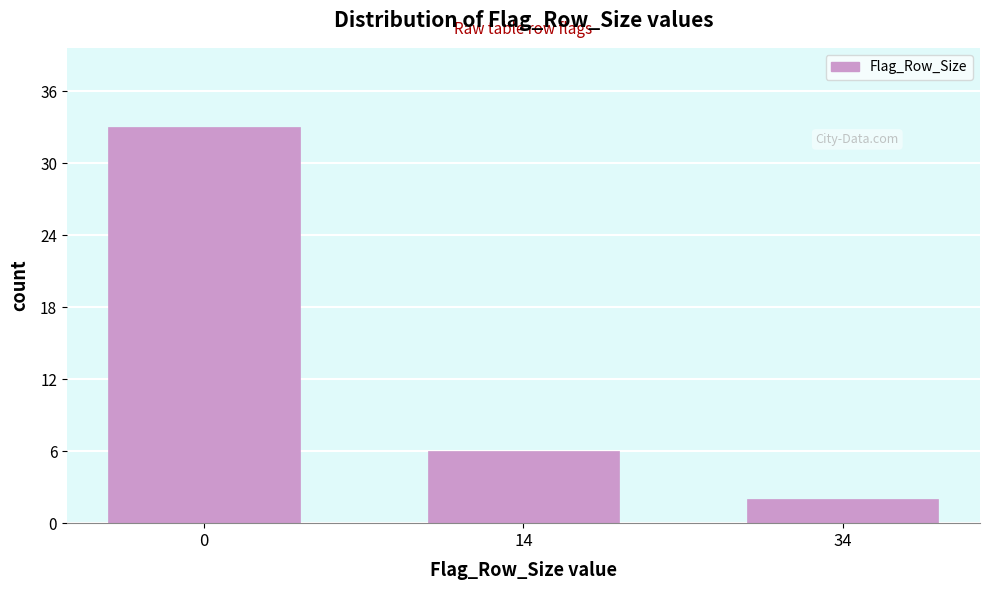

Reading left to right, transcribe all the data shown in this chart.

33	6	2